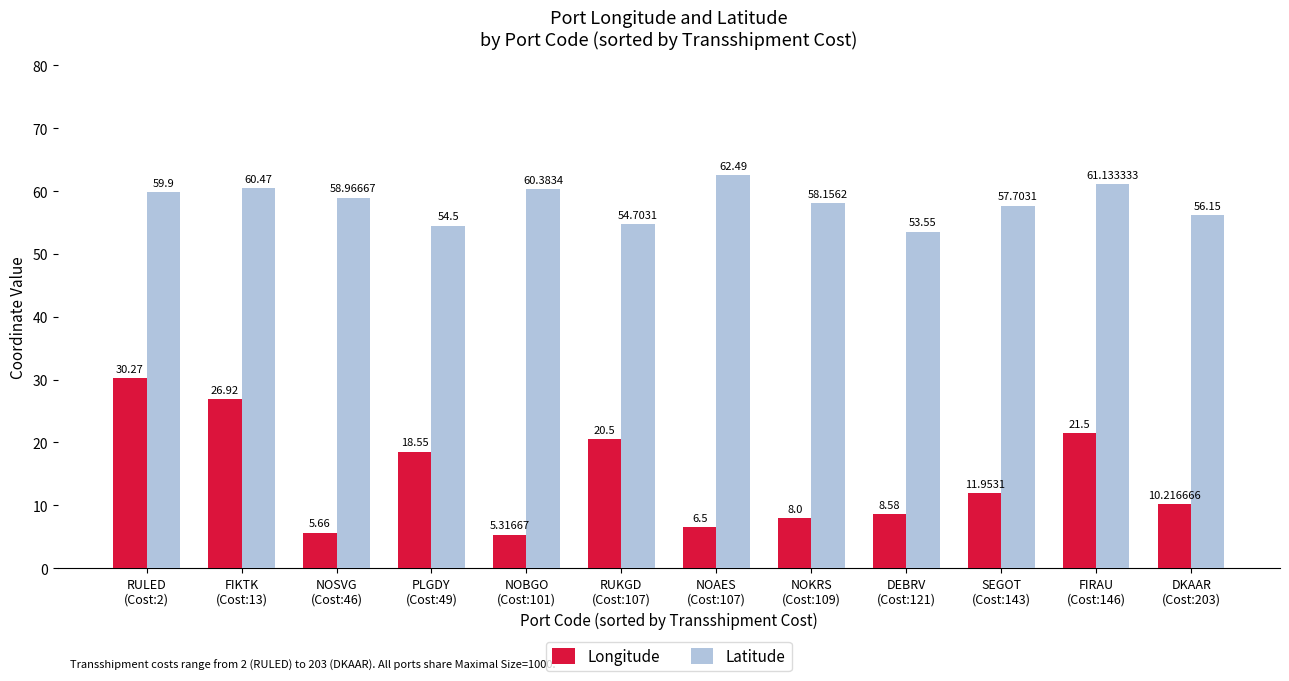

At which label does Latitude first exceed 58?

RULED
(Cost:2)